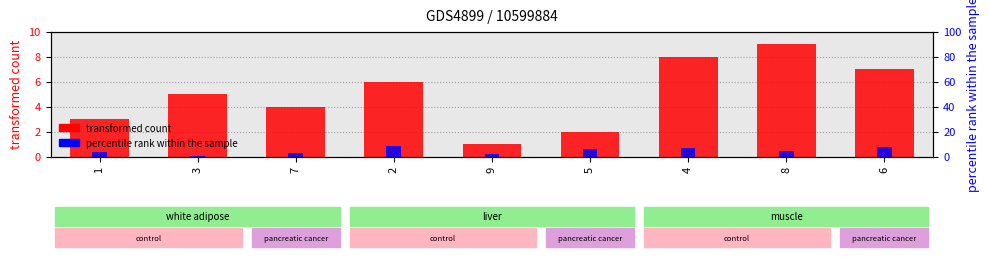

What is the value of the transformed count bar at the 2nd from the left?

5